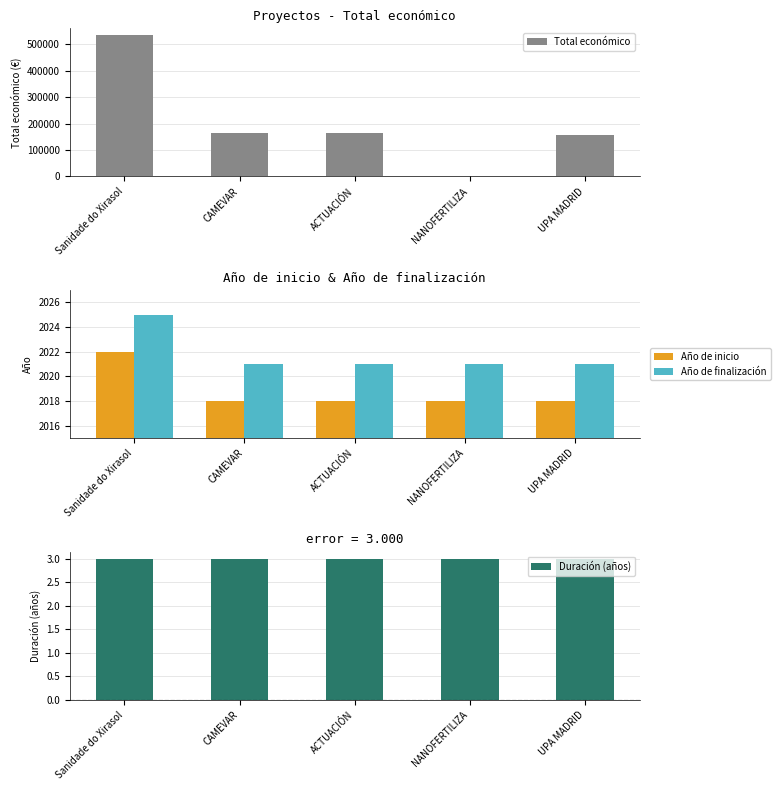

How many series are shown in this chart?

4